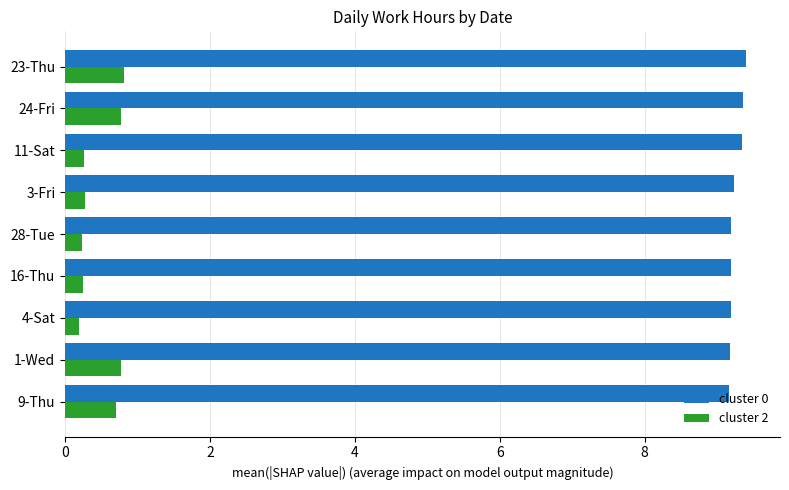

Is it true that cluster 2 equals 1.2 at 9-Thu?

False